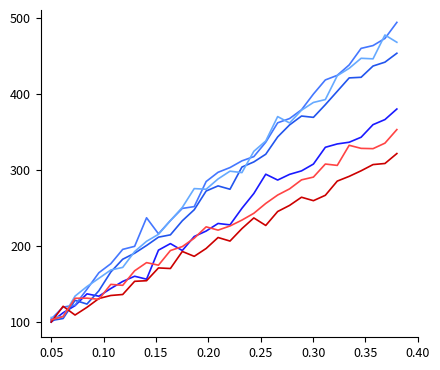

What is the greatest value displayed?

493.8